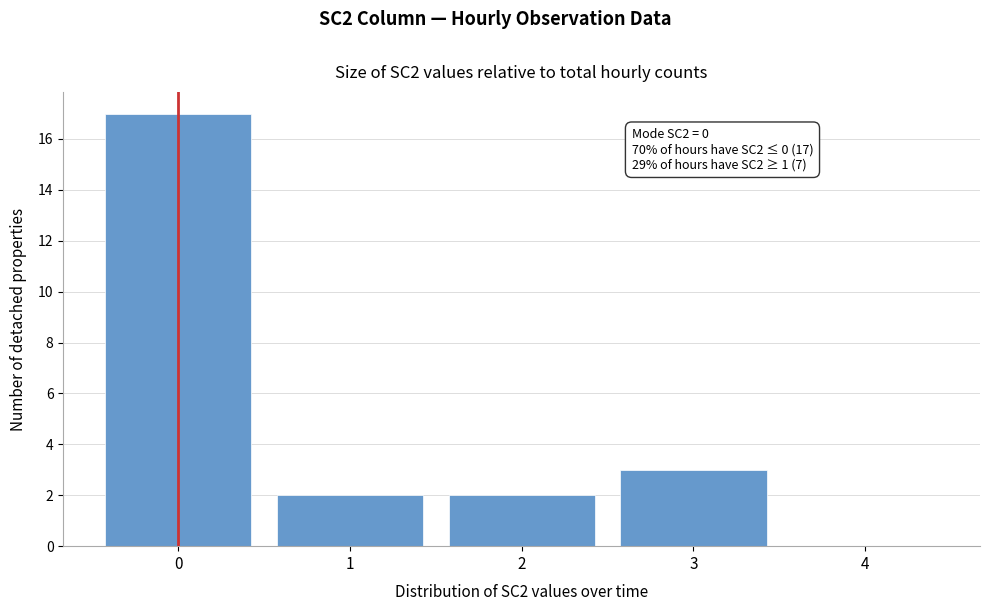

Over which range of the x-axis is the bar tallest?

-0.5 to 0.5